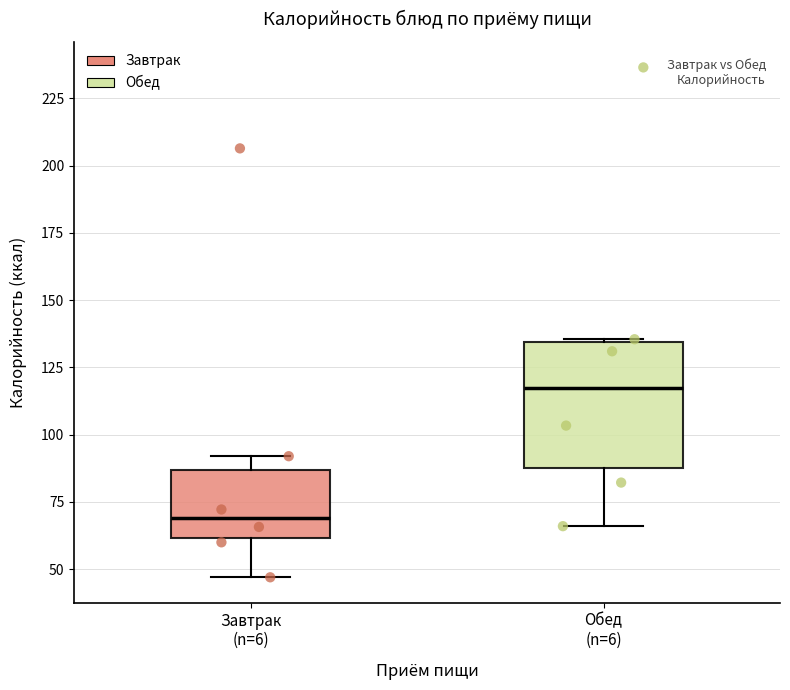

Which box is the tallest, from its lower edge to its upper edge?

Обед (n=6)